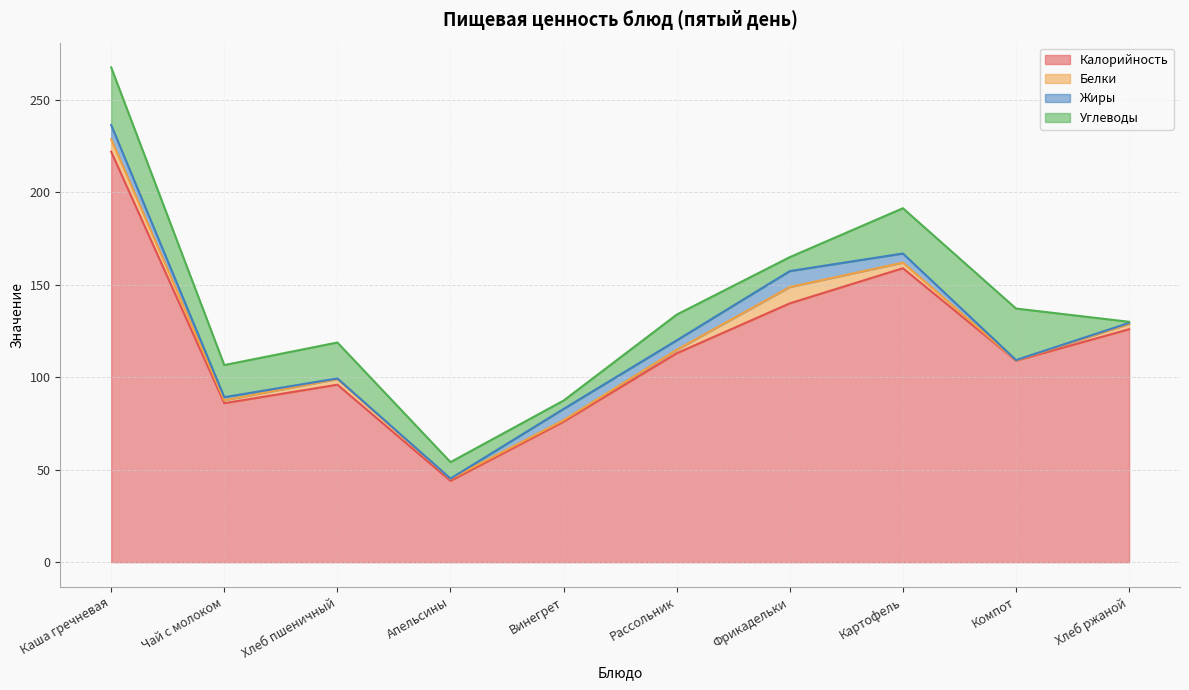

True or false: Калорийность and Углеводы intersect in this chart.

False